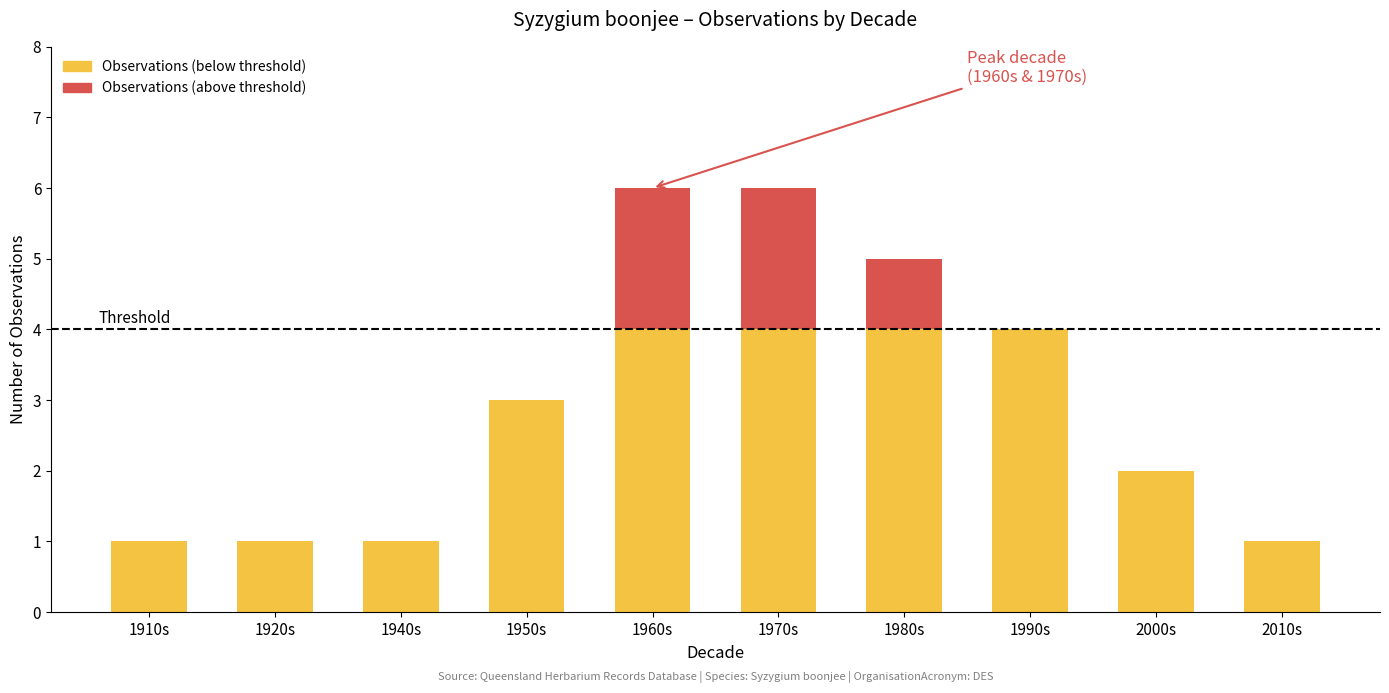

What is the total value across all series at 1960s?

6